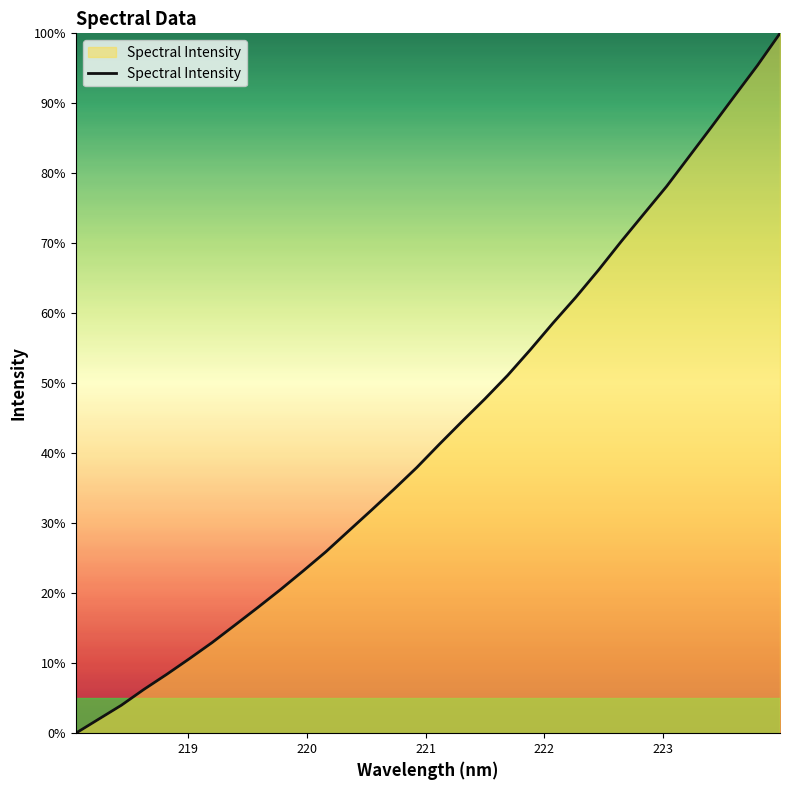

What is the difference between the maximum and minimum values?

100.0